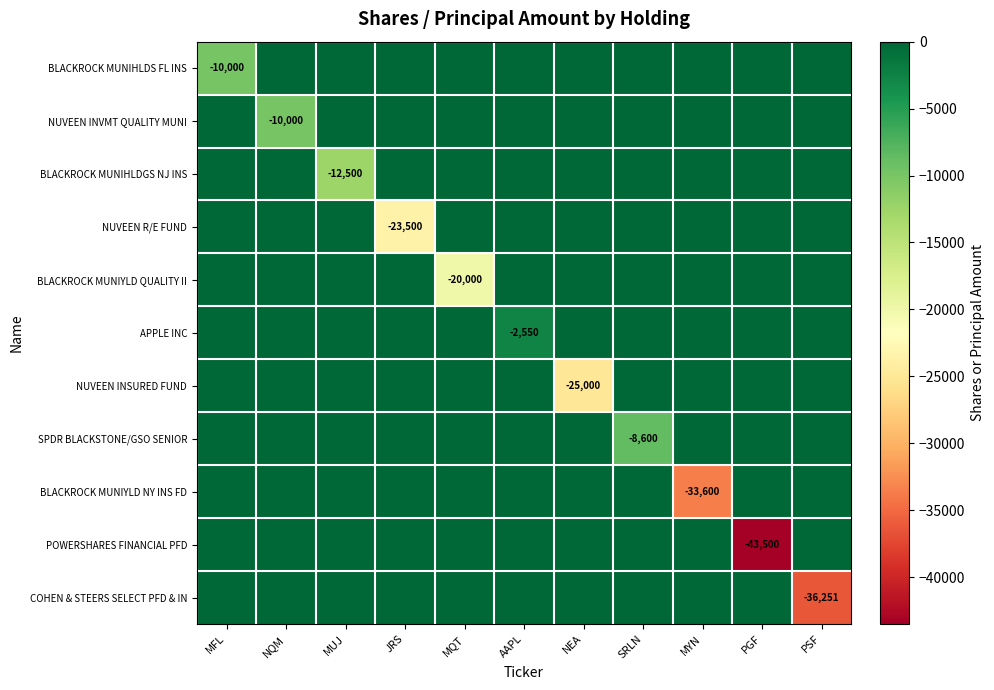

The BLACKROCK MUNIHLDS FL INS series shows -13178 at MFL. True or false?

False